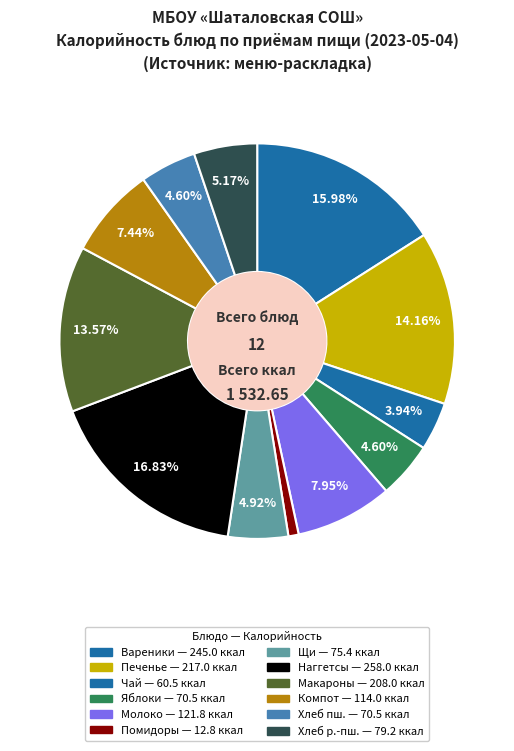

How many segments does this pie chart have?

12